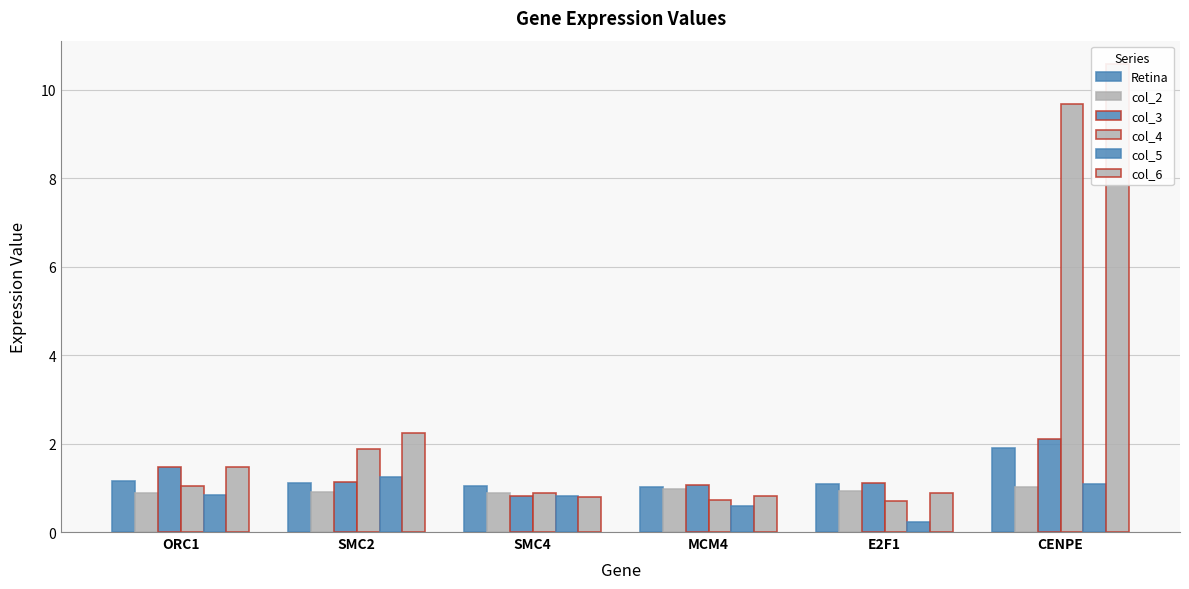

What is the total value across all series at CENPE?

26.4